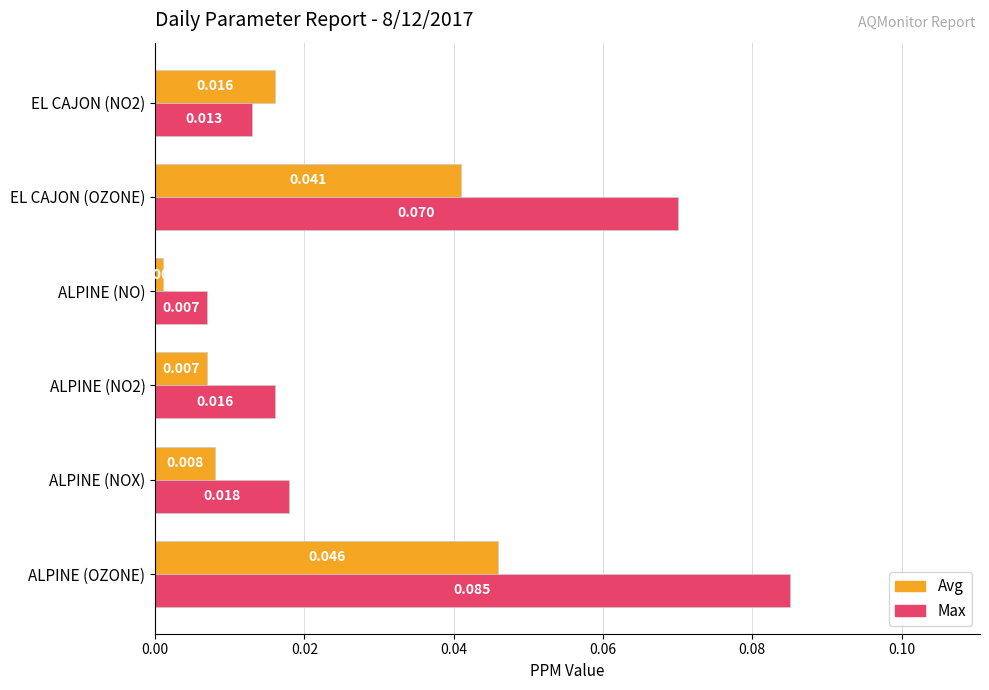

List the series in order of their peak value, lowest first.

Avg, Max